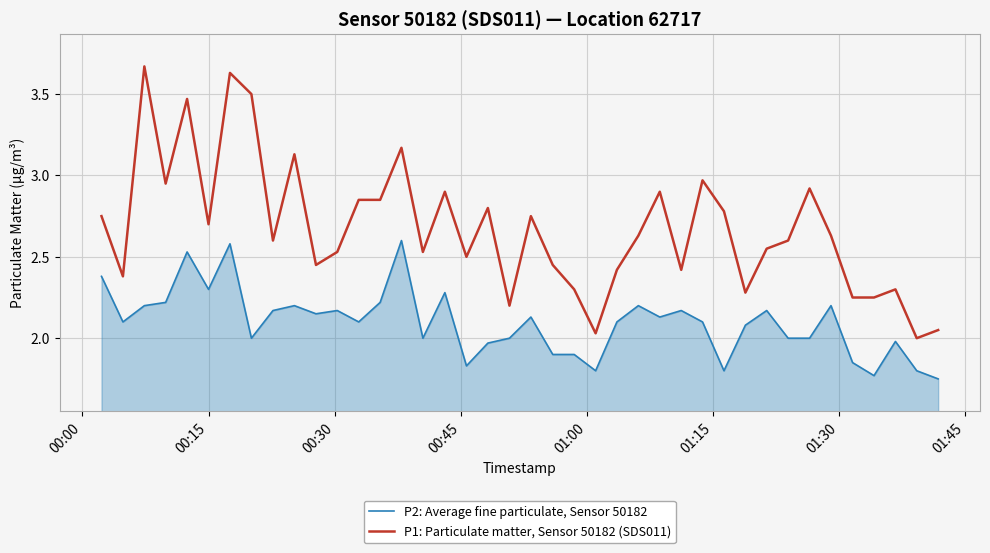

Which series has the largest range (max minus min)?

P1: Particulate matter, Sensor 50182 (SDS011)